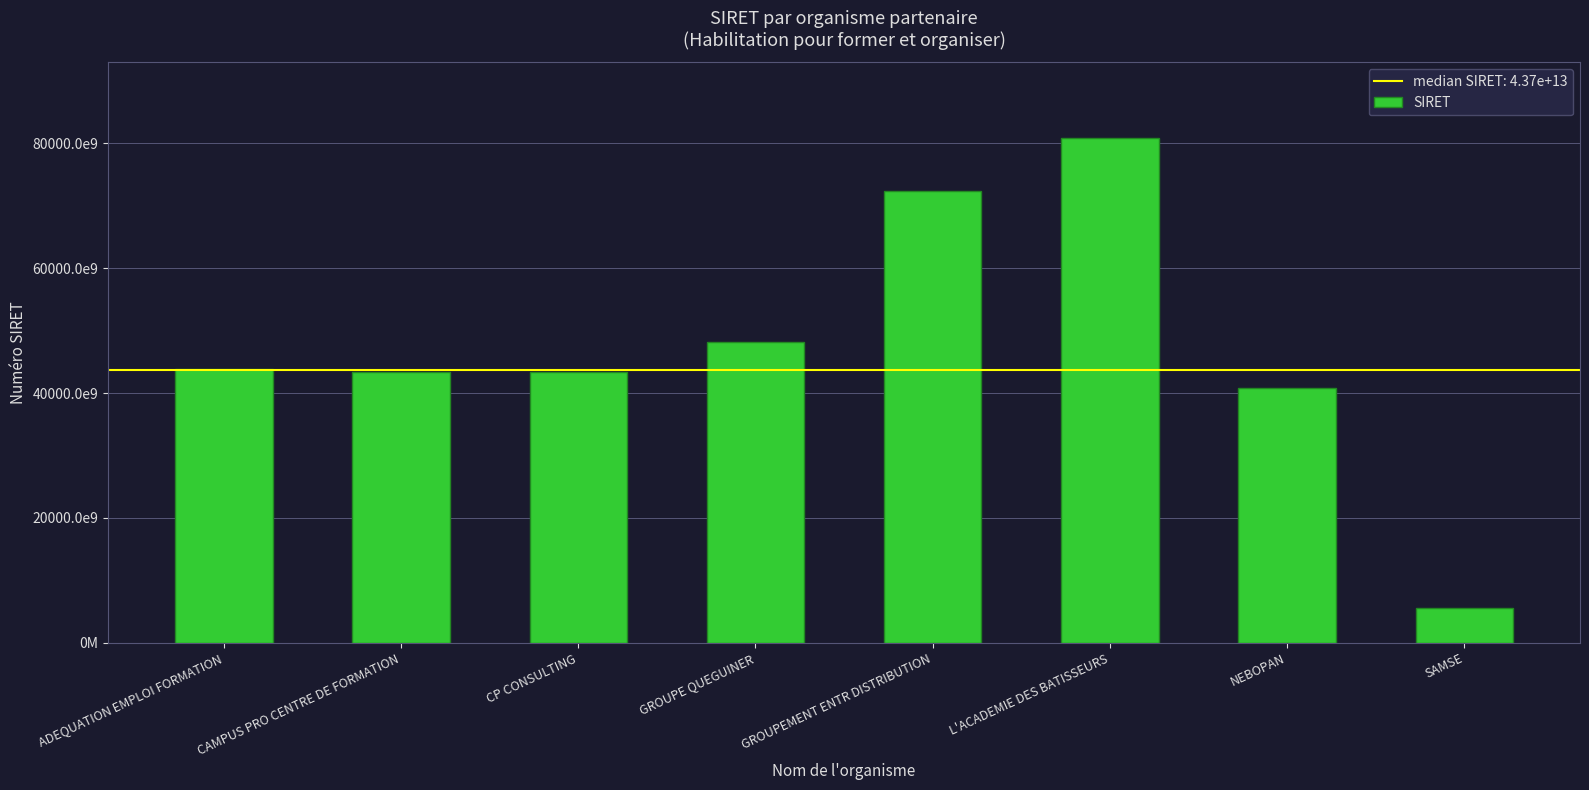

List the labels in order of value, smallest first.

SAMSE, NEBOPAN, CAMPUS PRO CENTRE DE FORMATION, CP CONSULTING, ADEQUATION EMPLOI FORMATION, GROUPE QUEGUINER, GROUPEMENT ENTR DISTRIBUTION, L'ACADEMIE DES BATISSEURS